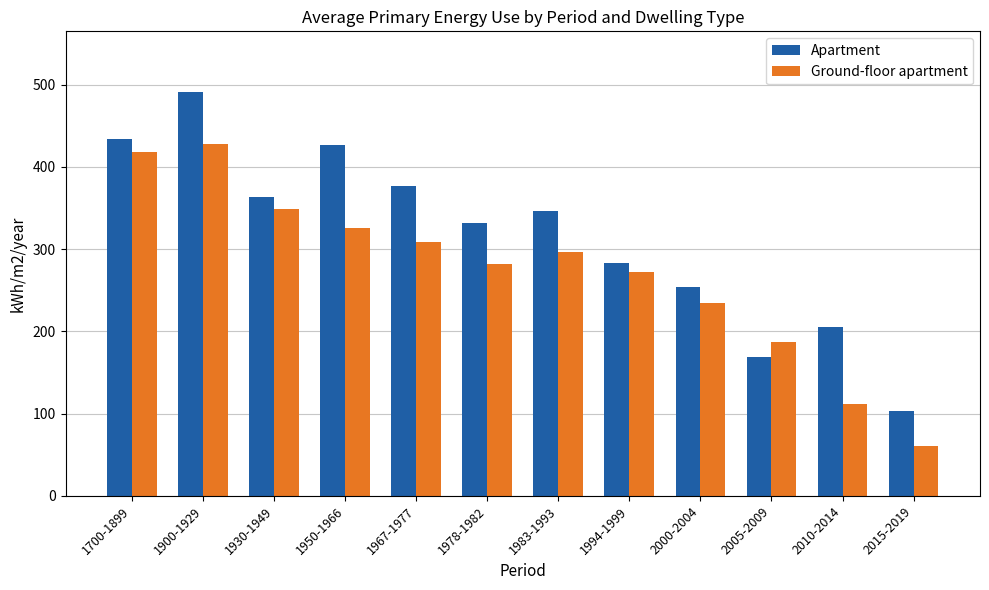

Read the Apartment value at 2000-2004, to the nearest 10.

250